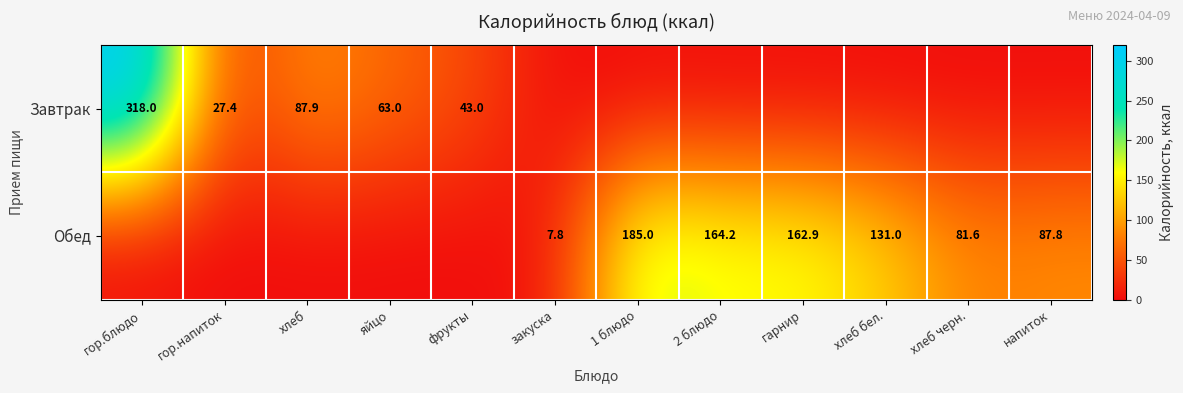

Is it true that Завтрак equals 39.7 at гор.напиток?

False